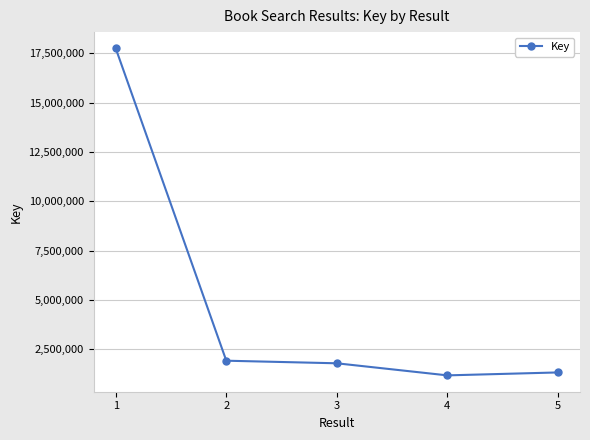

Reading right to left, extract all data points from this chart.

1335535	1186864	1798705	1929933	17742994